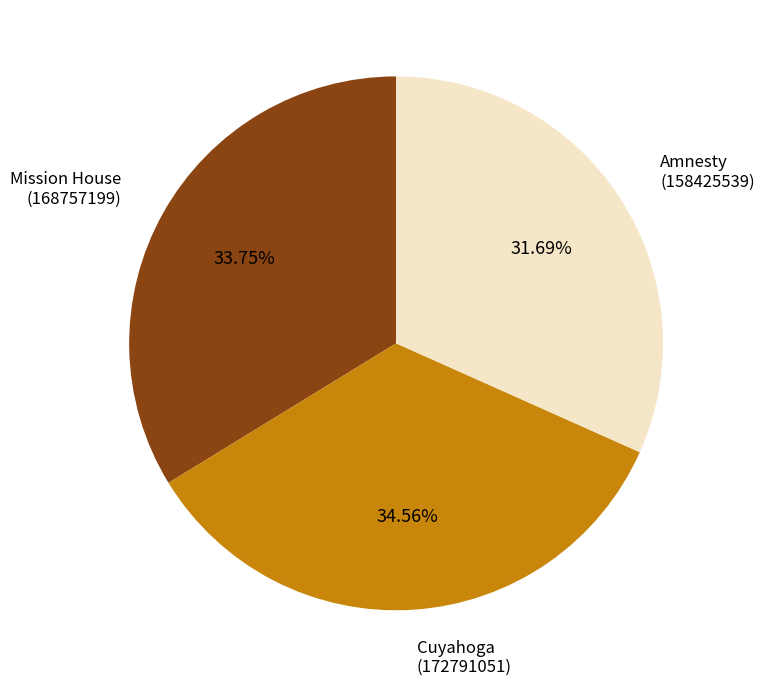

Count the number of slices in the pie.

3